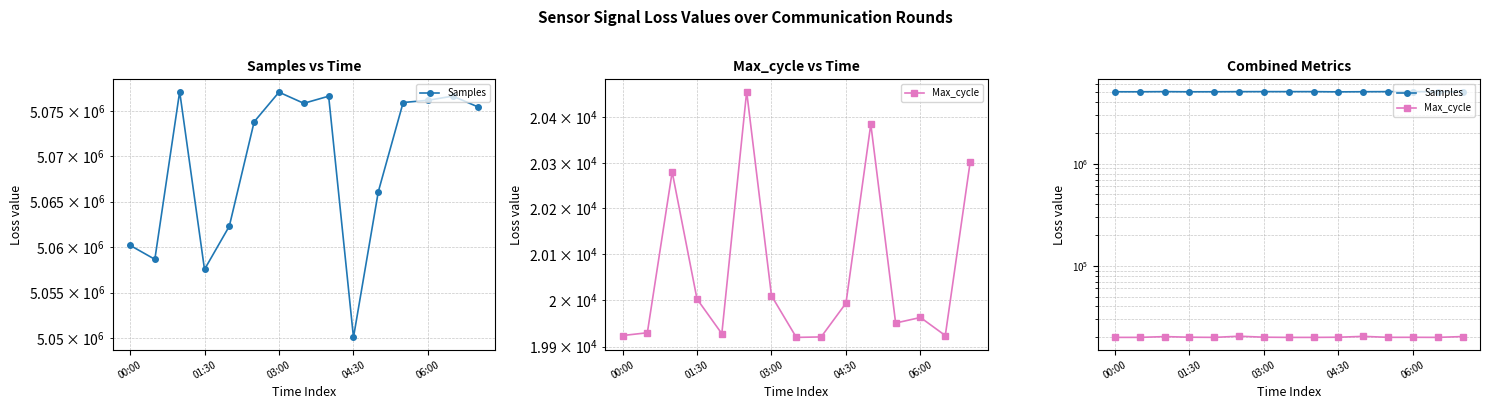

At 04:30, list the series in order from largest to smallest.

Samples, Max_cycle